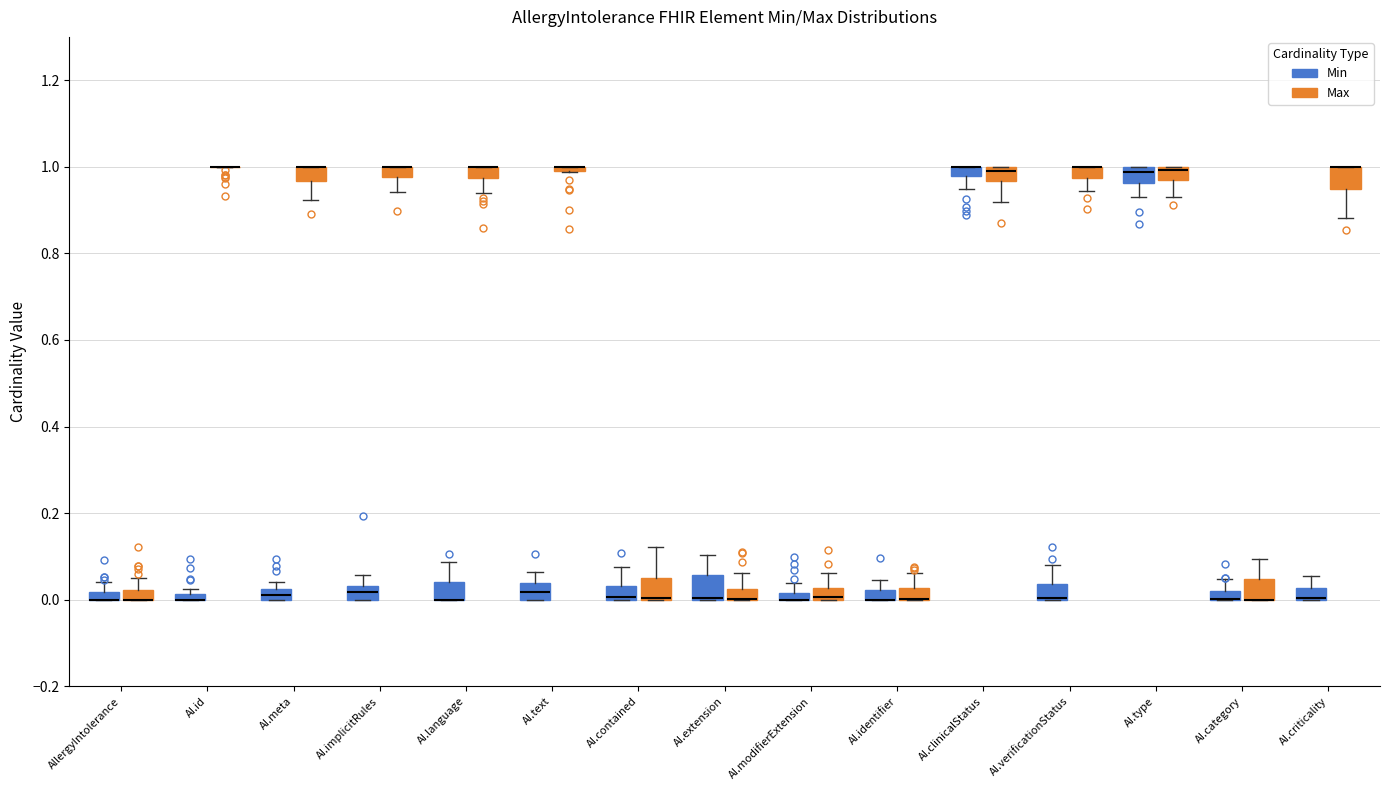

Where is the upper edge of the box for AI.modifierExtension (Min) on the y-axis? The values are not printed on the chart, so give them approximately, as read against the axis.

0.02